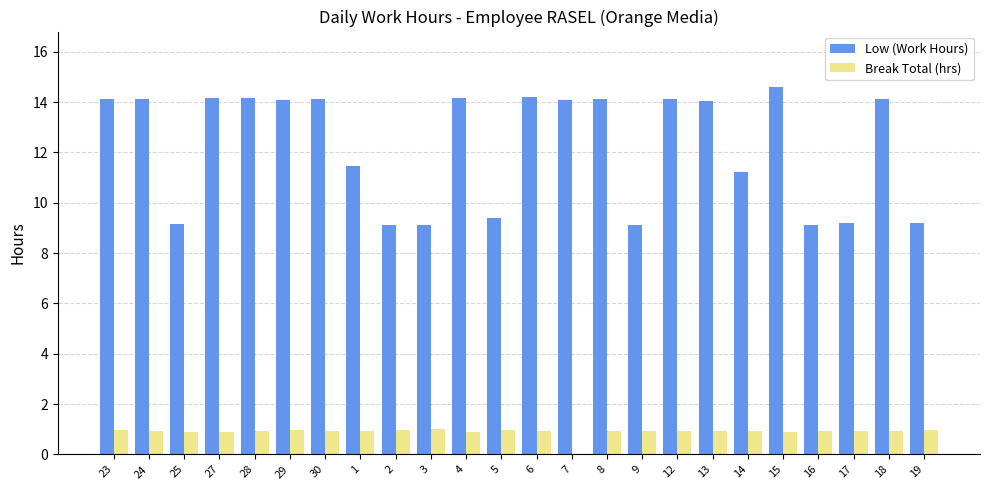

True or false: Low (Work Hours) has a value of 9.1 at 9.

True